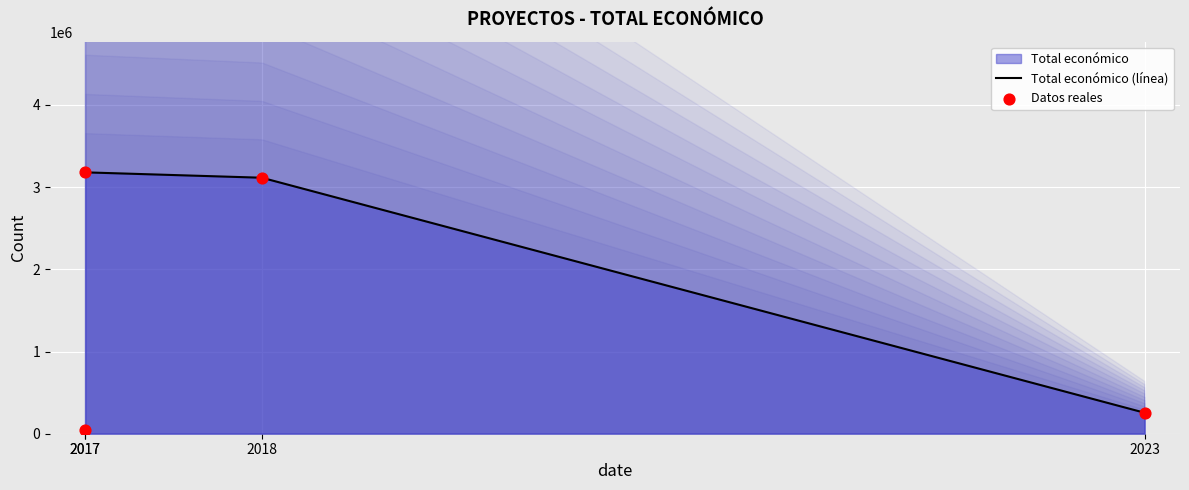

Which has a higher value, 2017 or 2023?

2017